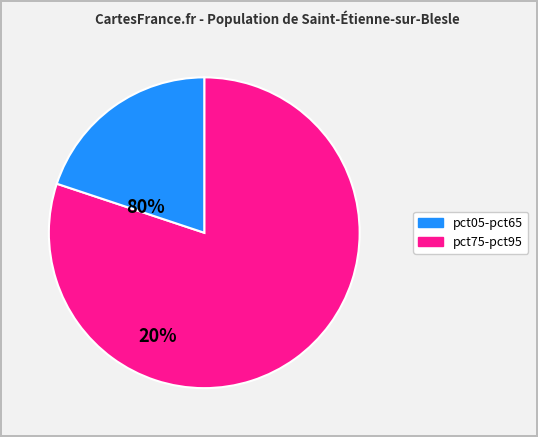

Is there any slice that represents more than half of the pie?

Yes